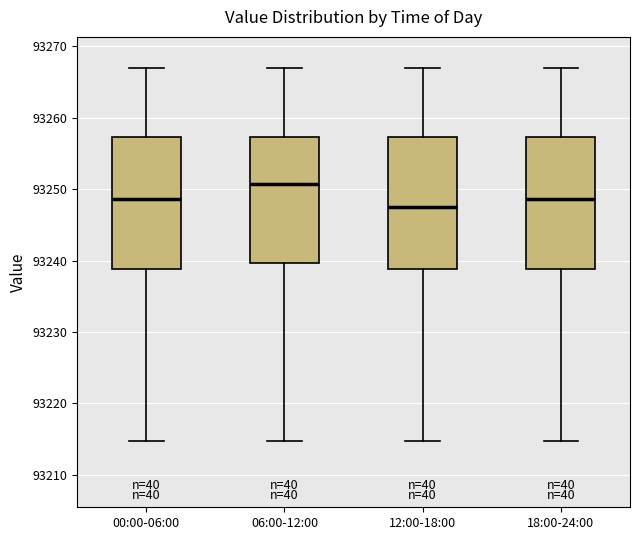

Reading left to right, transcribe this box plot: for each box, give where its median line is, the range the box spans, and where its two whiskers end, as read against the y-axis. The values are not printed on the chart, so give them approximately, as read against the axis.

00:00-06:00: median 93249, box 93239 to 93257, whiskers 93215 to 93267
06:00-12:00: median 93251, box 93240 to 93257, whiskers 93215 to 93267
12:00-18:00: median 93248, box 93239 to 93257, whiskers 93215 to 93267
18:00-24:00: median 93249, box 93239 to 93257, whiskers 93215 to 93267